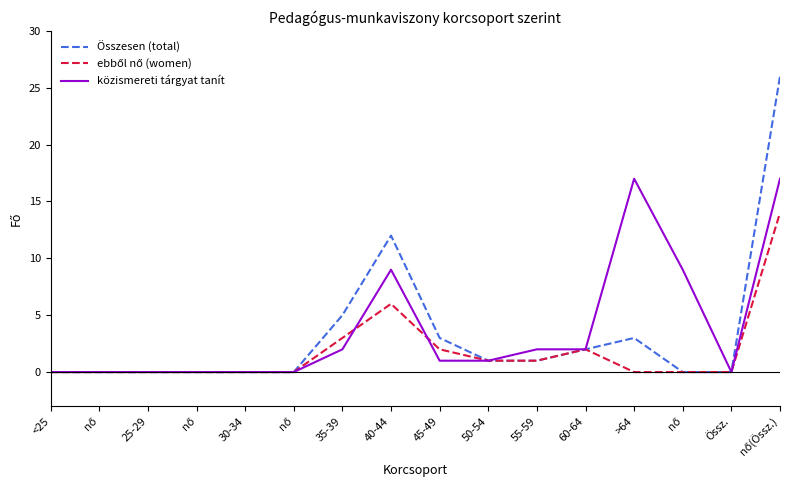

Does the chart display data point markers on the line(s)?

No